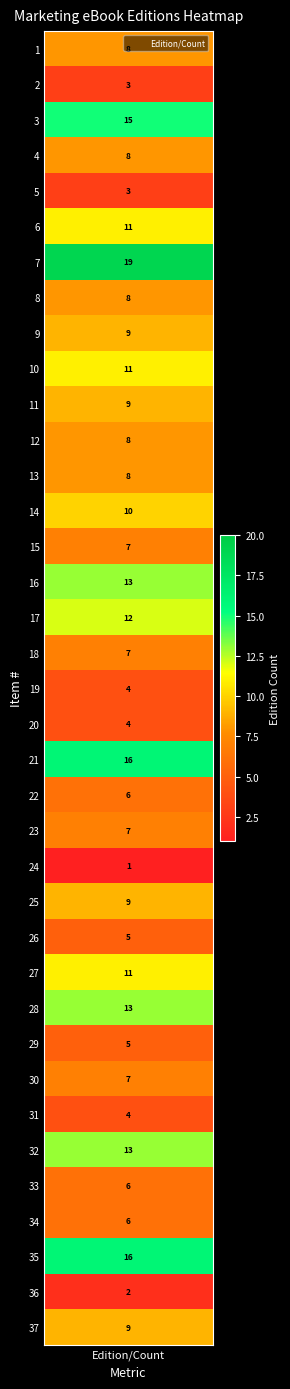

Reading right to left, extract all data points from this chart.

9	2	16	6	6	13	4	7	5	13	11	5	9	1	7	6	16	4	4	7	12	13	7	10	8	8	9	11	9	8	19	11	3	8	15	3	8